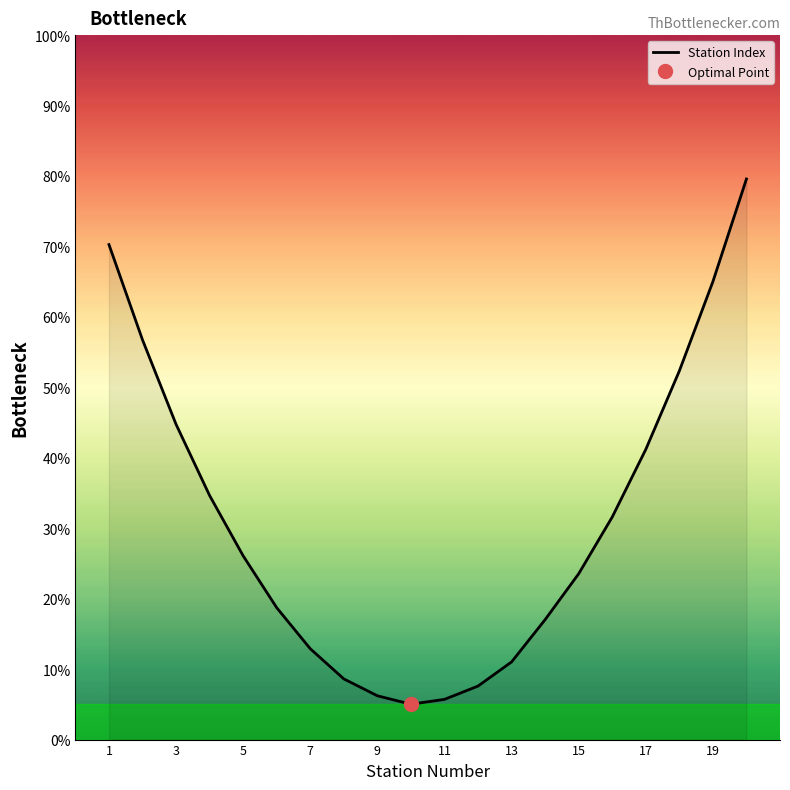

Is it true that Station Index equals 11.0 at 13?

True